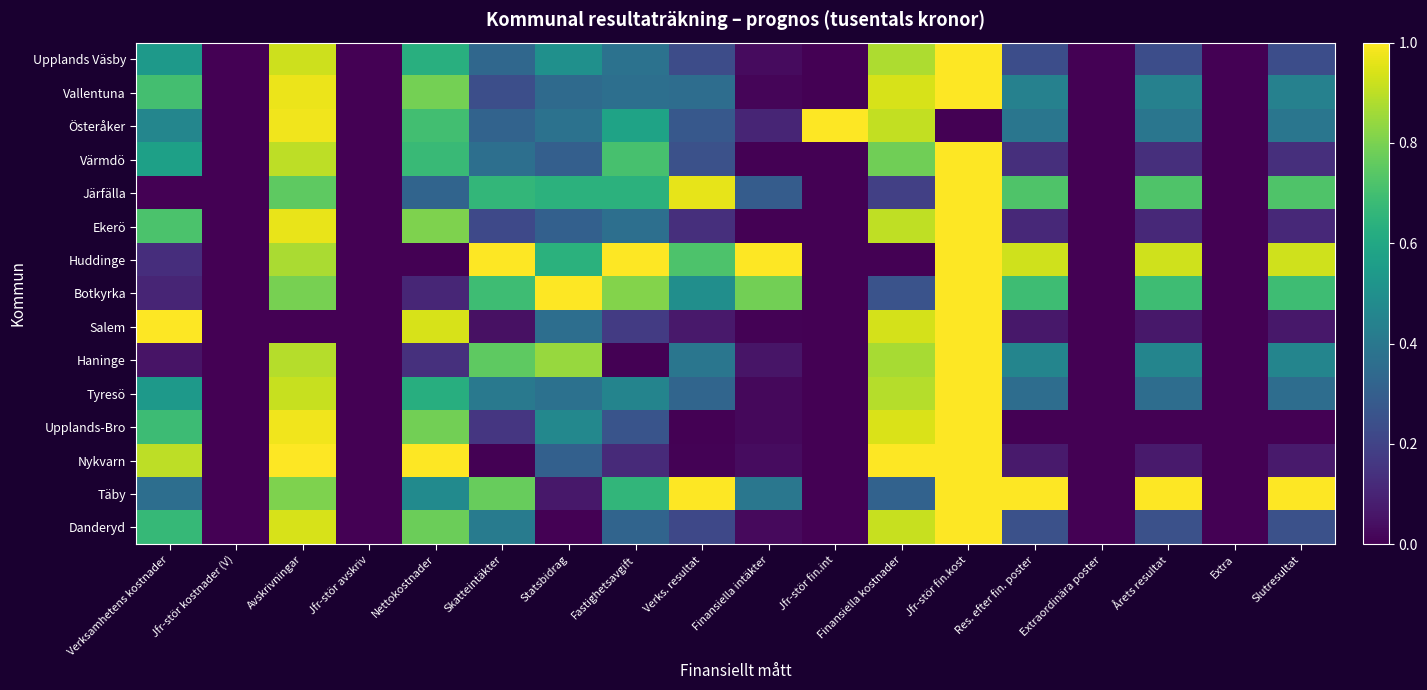

What is the total value across all series at Finansiella intäkter?

2.8